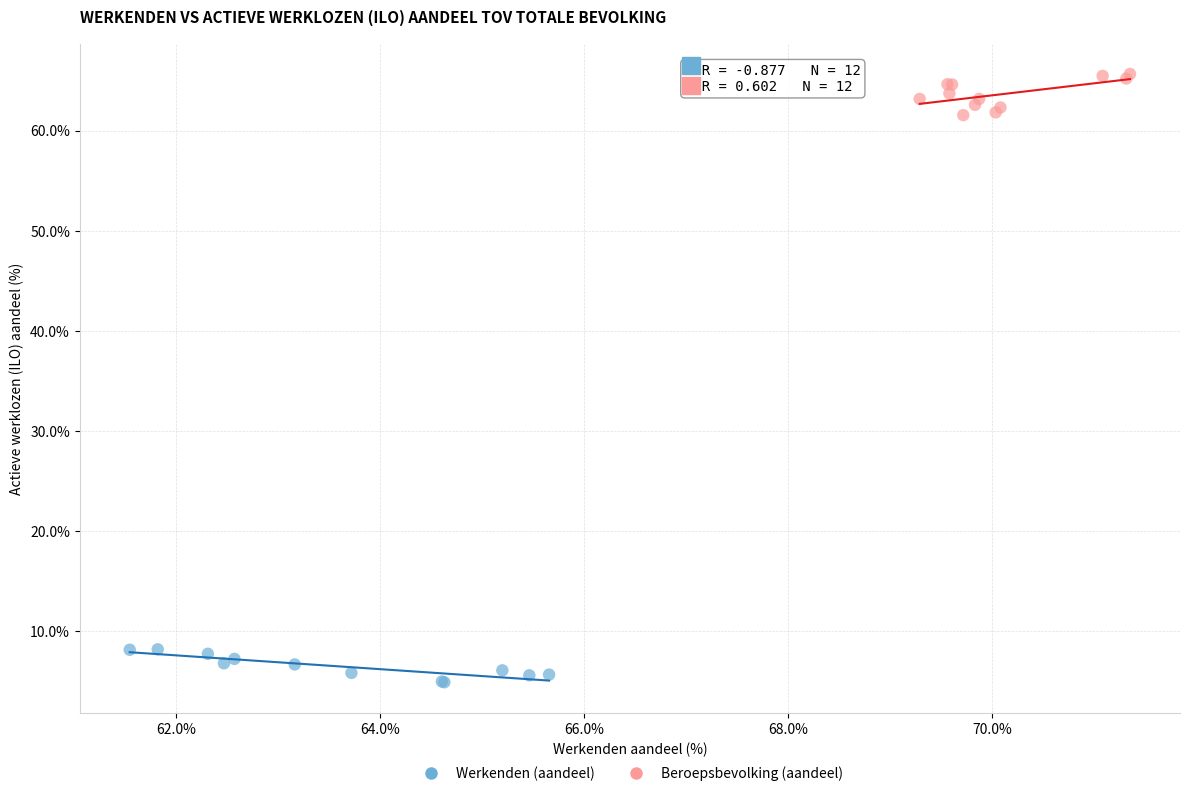

Which series contains the lowest Y value?

Werkenden (aandeel)